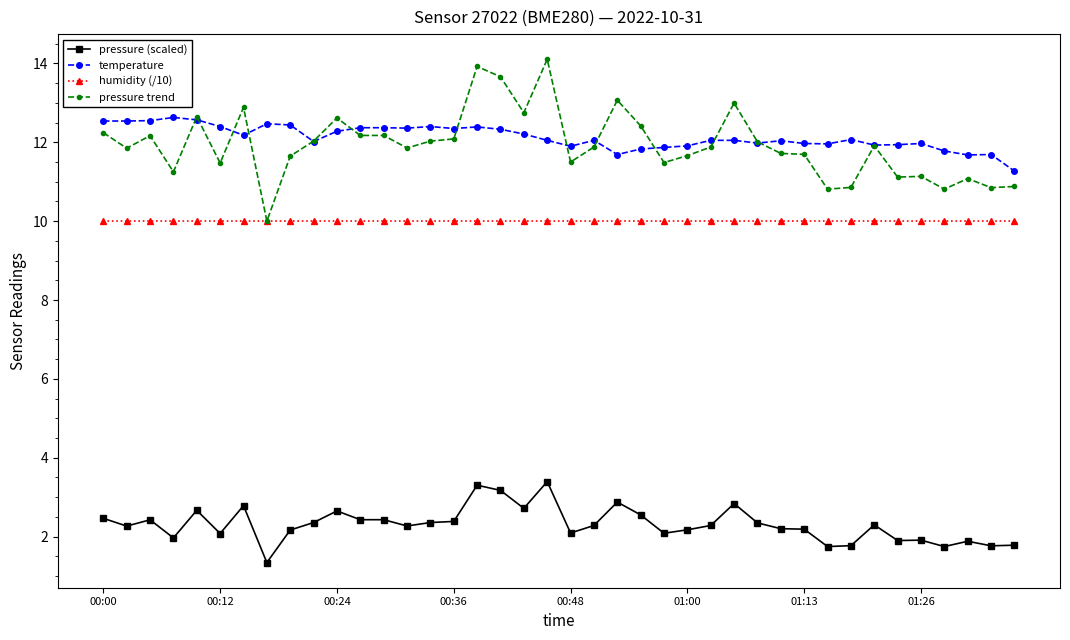

At how many categories does at least one series exceed 4?

40